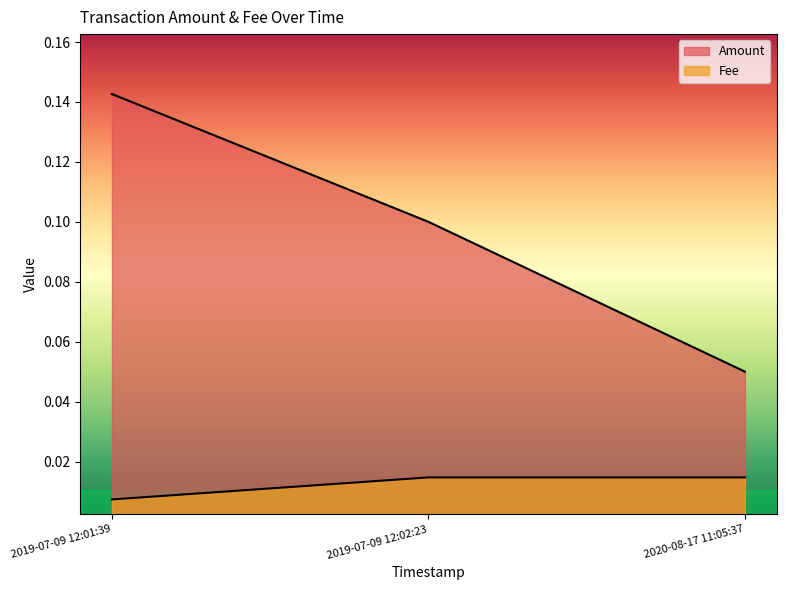

Between 2019-07-09 12:01:39 and 2020-08-17 11:05:37, which series saw the biggest shift?

Amount